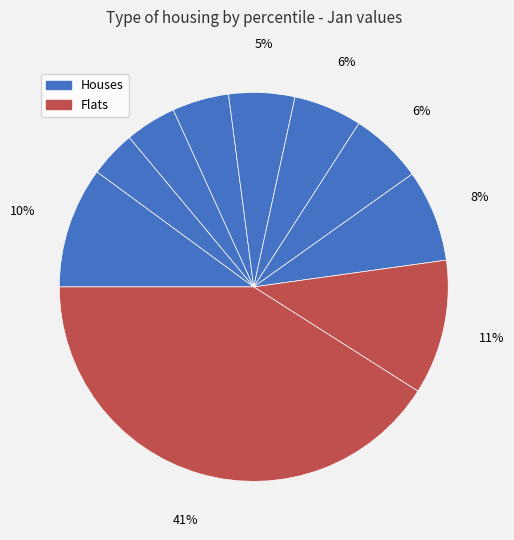

How many segments does this pie chart have?

10